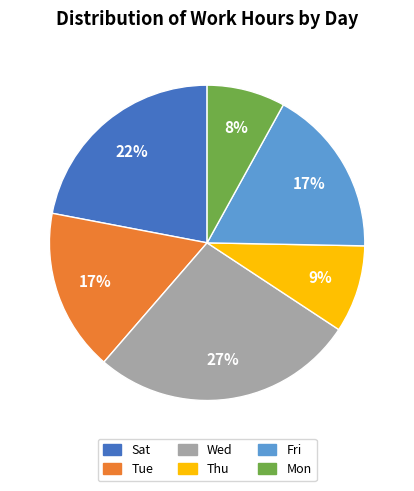

How many segments does this pie chart have?

6